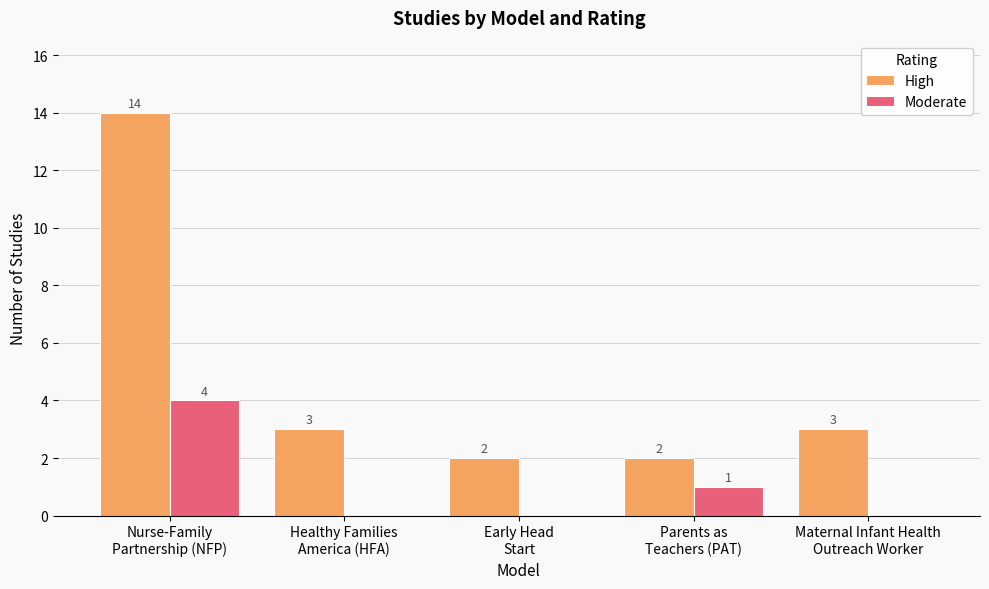

The High series shows 3 at Maternal Infant Health
Outreach Worker. True or false?

True